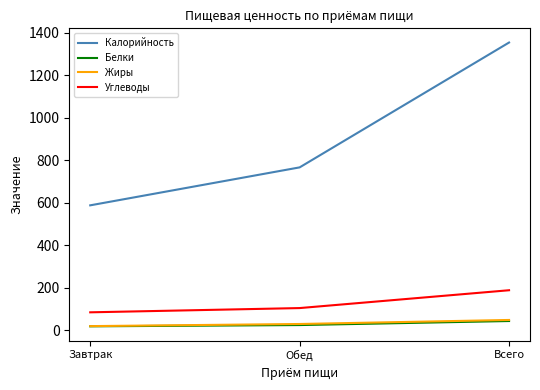

Which series has the largest range (max minus min)?

Калорийность